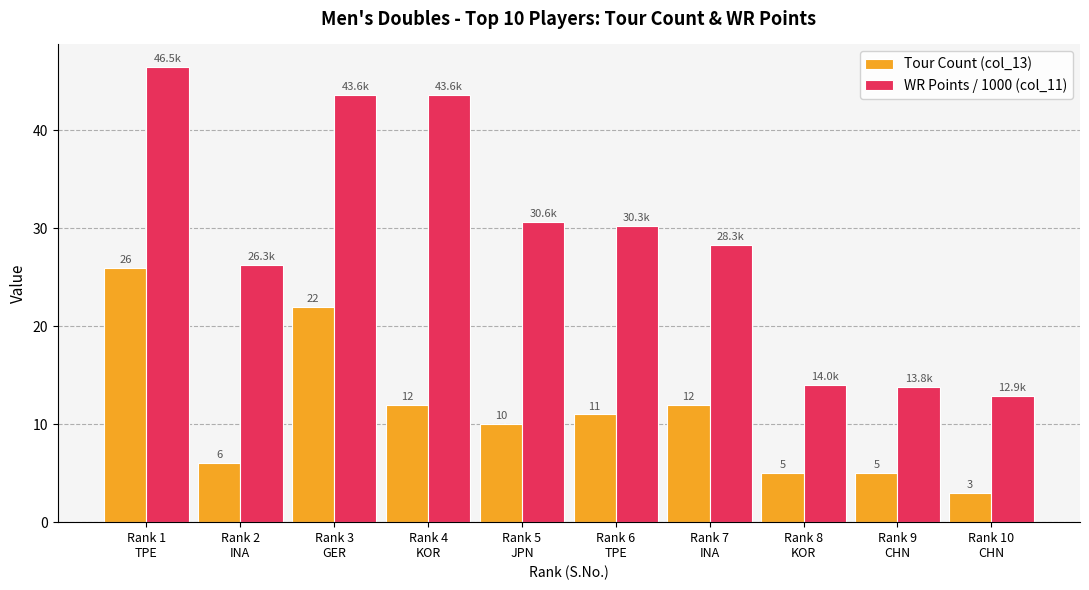

At which label does Tour Count (col_13) first exceed 11?

Rank 1
TPE